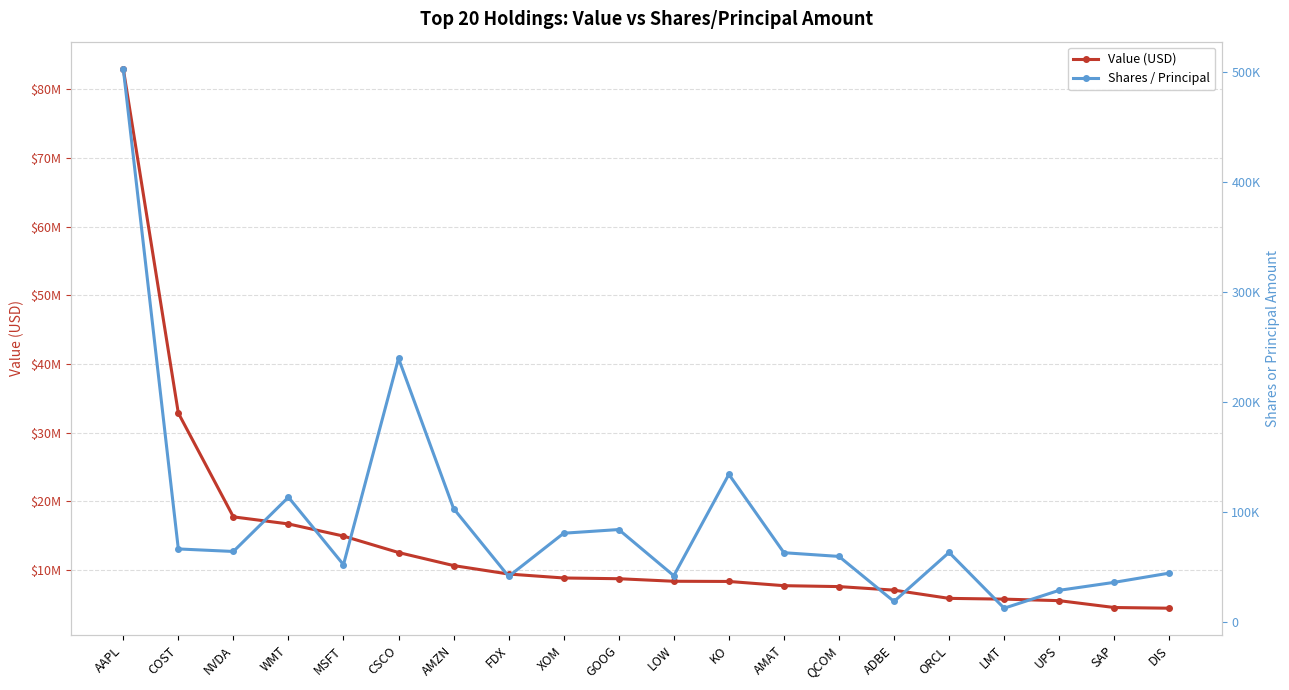

What is the label of the 16th point from the left?

ORCL